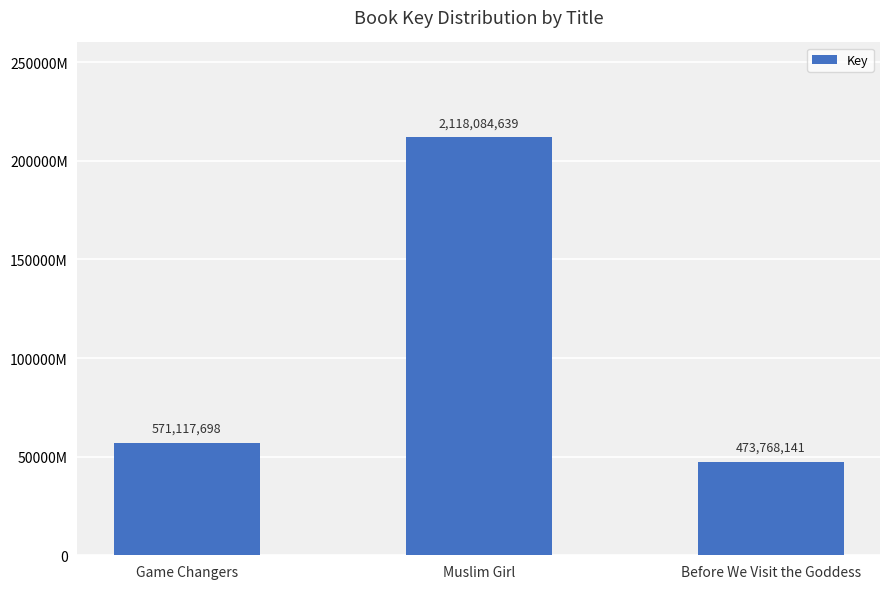

Reading left to right, what are all the values shown in this chart?

Game Changers=571117698	Muslim Girl=2118084639	Before We Visit the Goddess=473768141